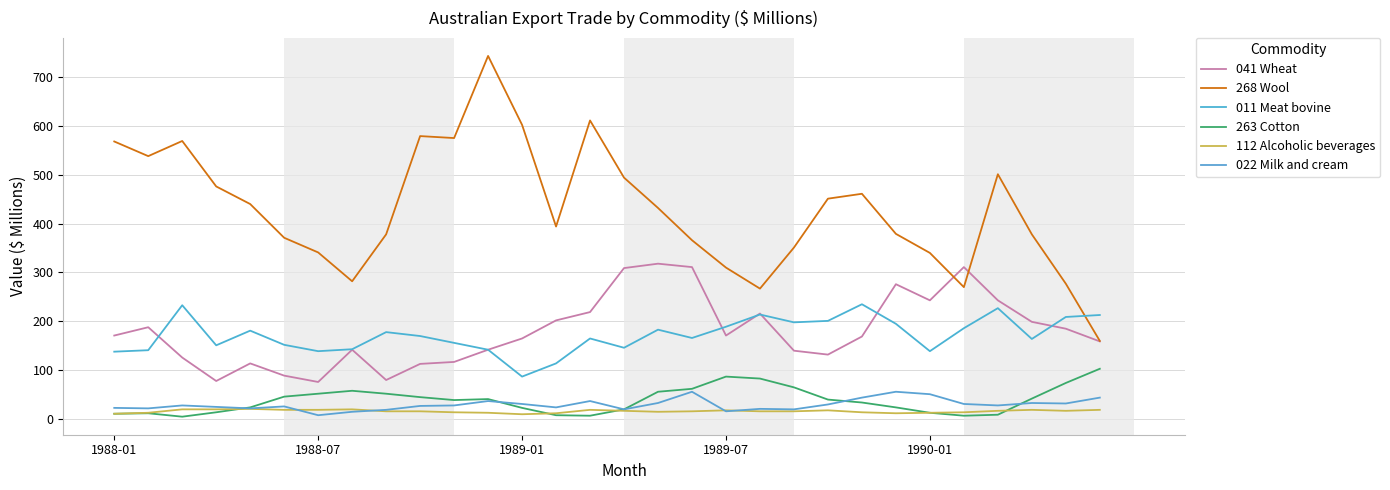

Does the chart have visible grid lines?

Yes